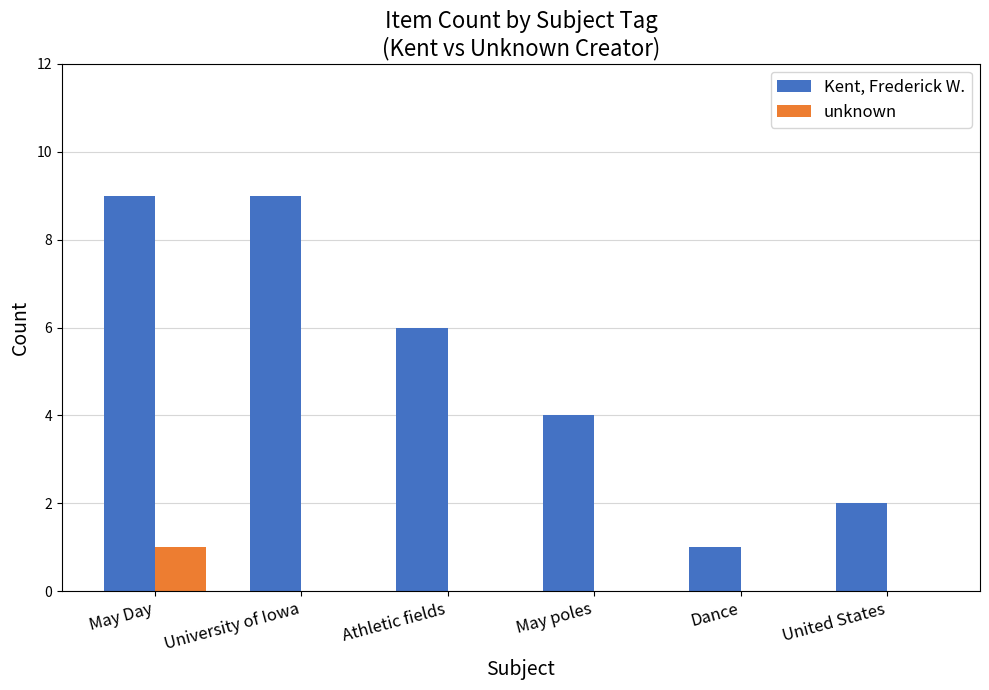

At which category is the sum across all series the highest?

May Day